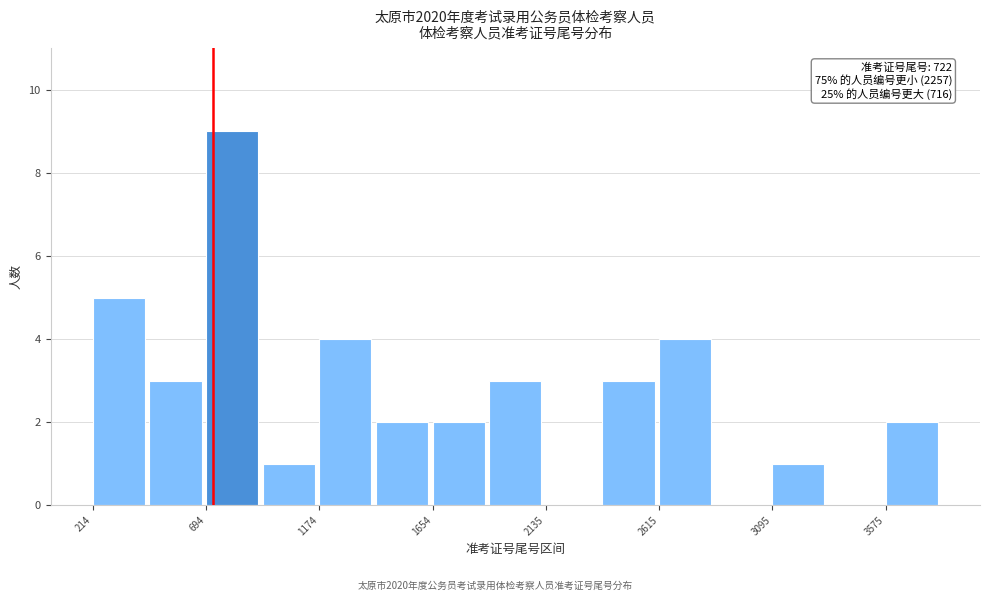

Over which range of the x-axis is the bar tallest?

700 to 950